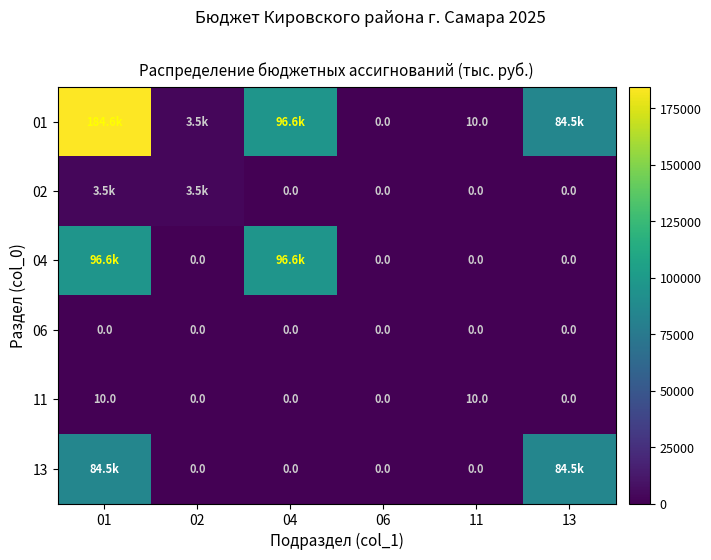

What is the difference between the highest and lowest values at 11?

10.0